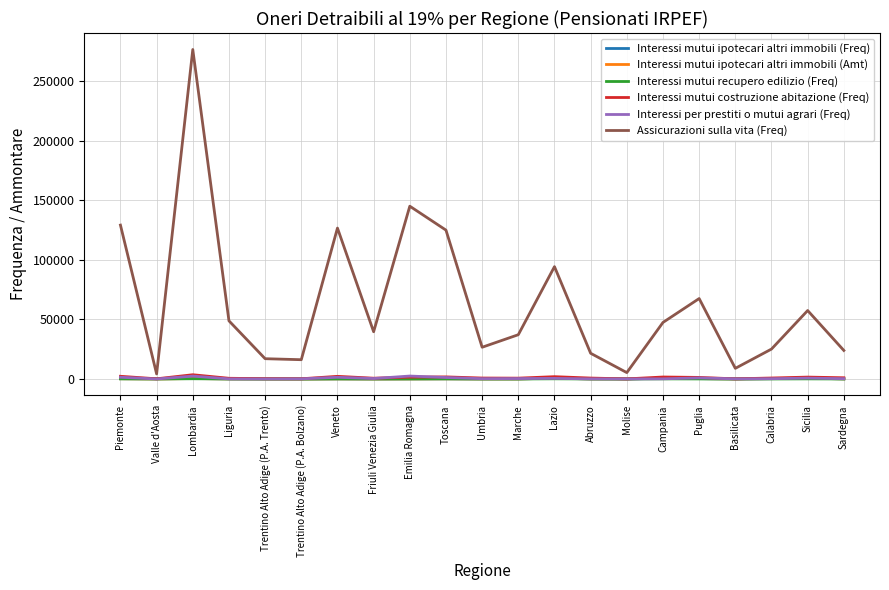

What is the minimum value for Interessi mutui ipotecari altri immobili (Freq)?

12